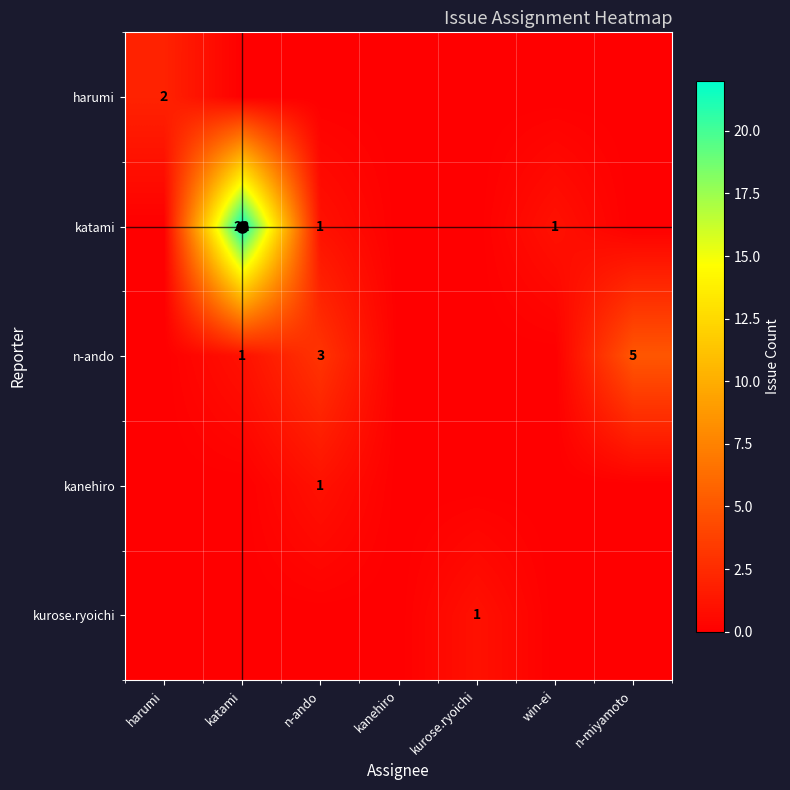

Count the number of data series in this chart.

5